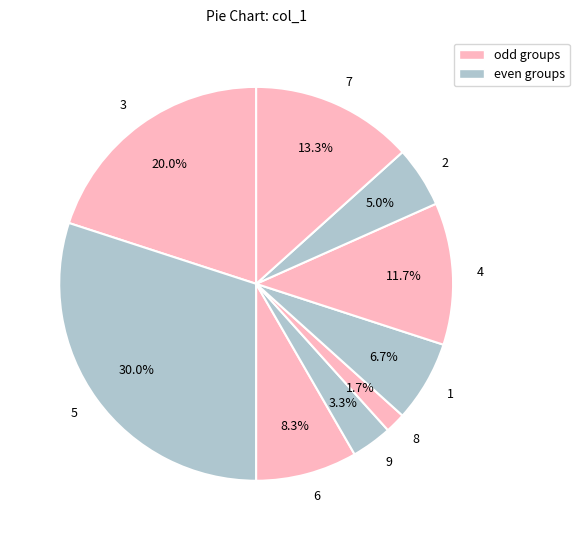

Is there any slice that represents more than half of the pie?

No